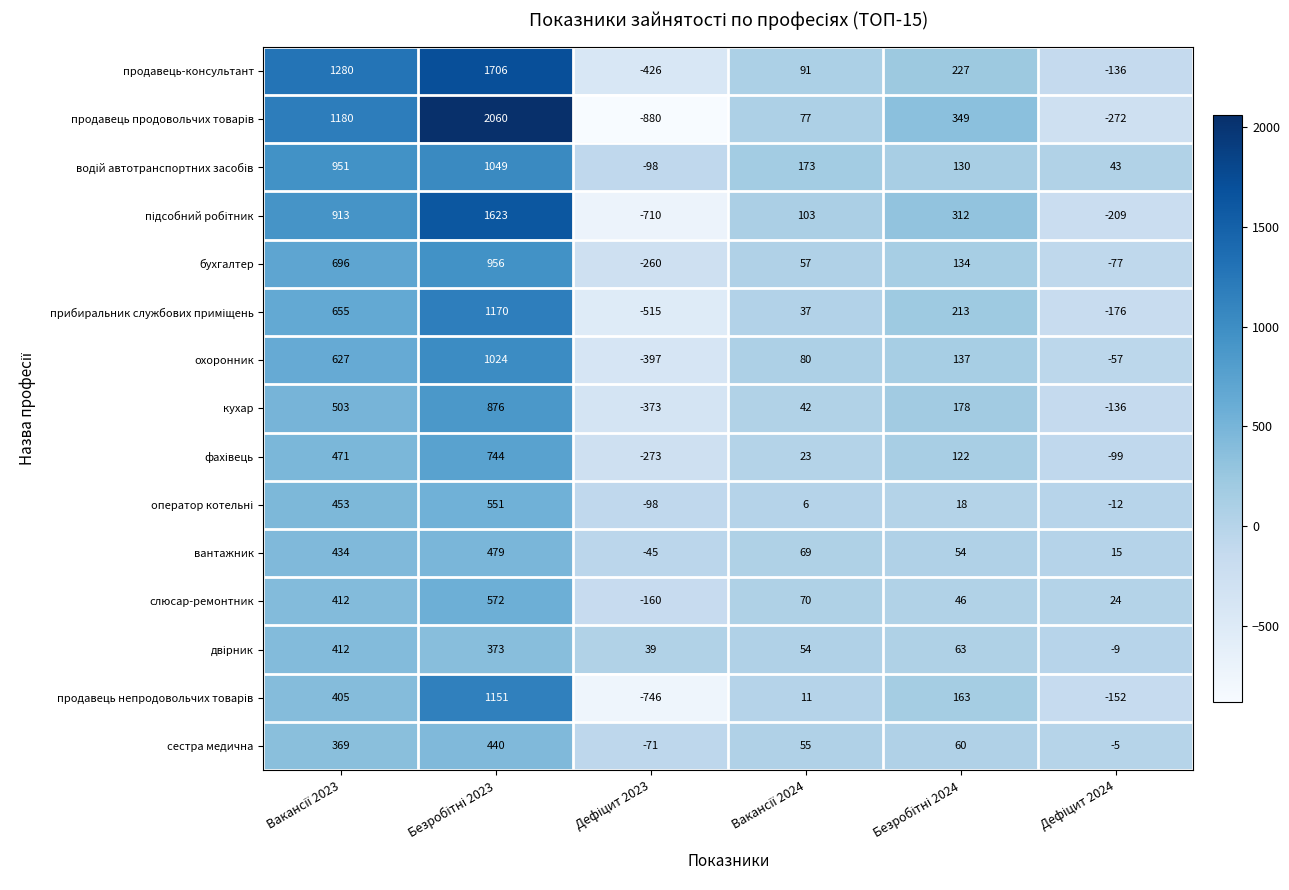

What is the minimum value shown in the chart?

-880